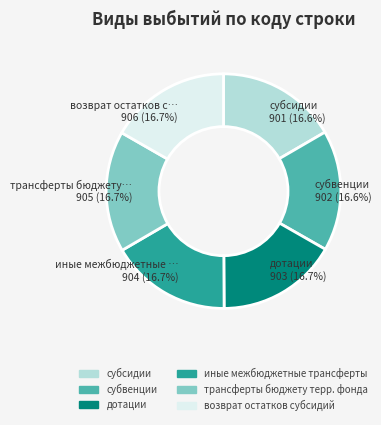

What is the ratio of the value at дотации to the value at возврат остатков субсидий?

1.0